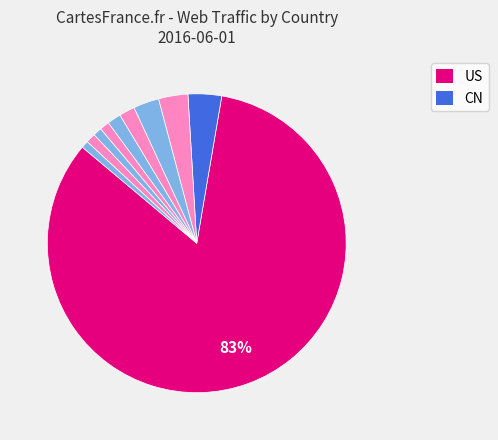

To the nearest percent, what is the average slice percentage?

10%